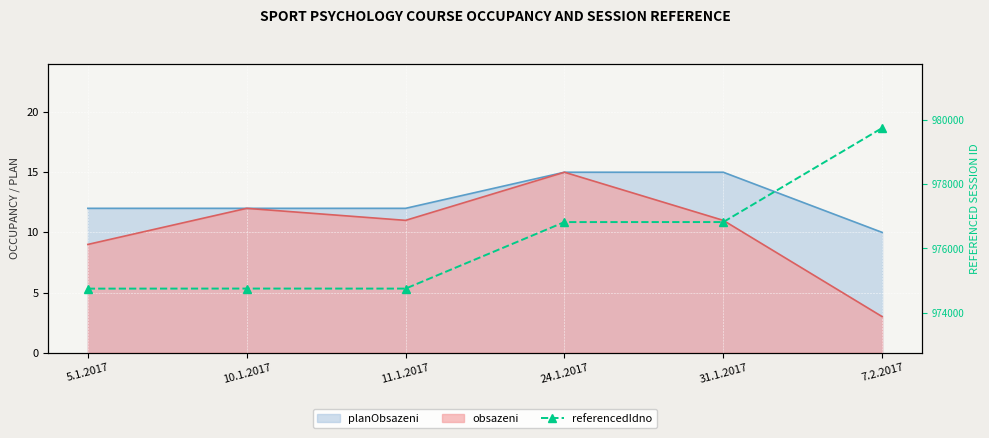

The chart shows a value of 409446 at 31.1.2017. True or false?

False